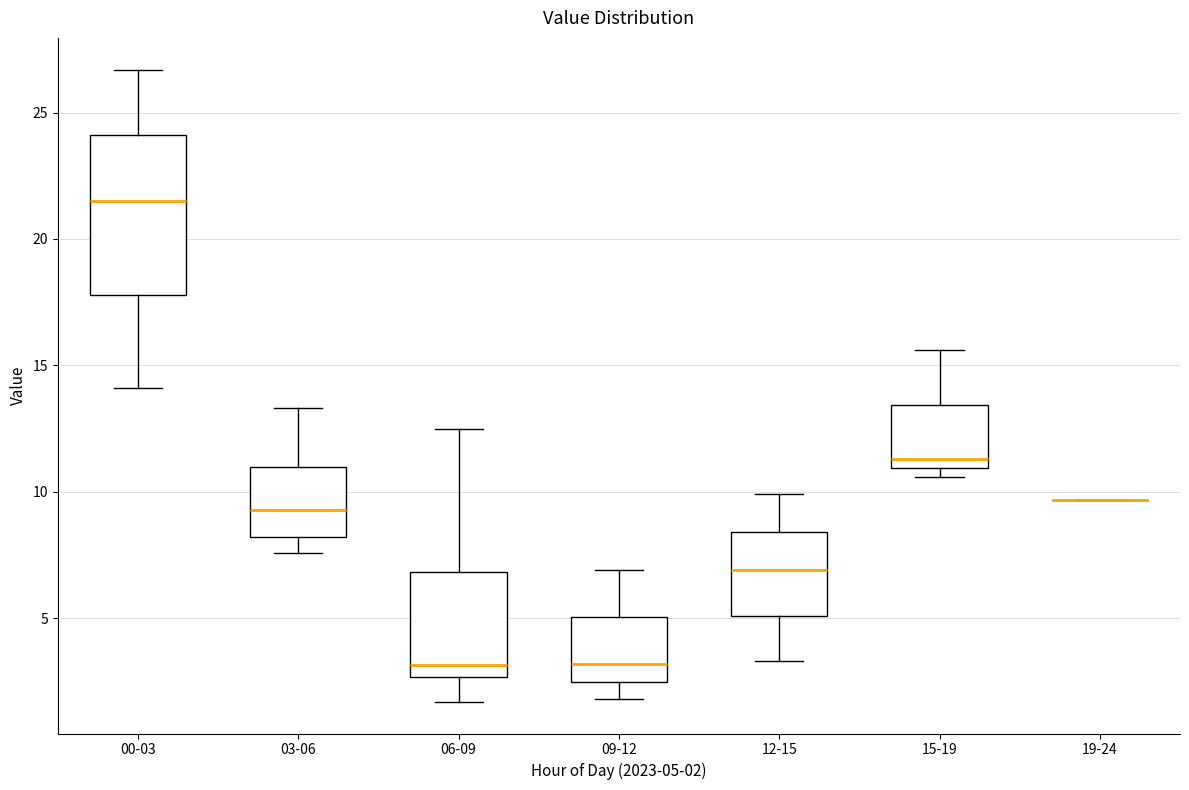

Reading left to right, read every box against the y-axis: the position of its median line, the range the box covers, and the ends of its whiskers. The values are not printed on the chart, so give them approximately, as read against the axis.

00-03: median 21.5, box 18.0 to 24.0, whiskers 14.0 to 26.5
03-06: median 9.5, box 8.0 to 11.0, whiskers 7.5 to 13.5
06-09: median 3.0, box 2.5 to 7.0, whiskers 1.5 to 12.5
09-12: median 3.0, box 2.5 to 5.0, whiskers 2.0 to 7.0
12-15: median 7.0, box 5.0 to 8.5, whiskers 3.5 to 10.0
15-19: median 11.5, box 11.0 to 13.5, whiskers 10.5 to 15.5
19-24: box collapsed to a line at 9.5, whiskers 9.5 to 9.5